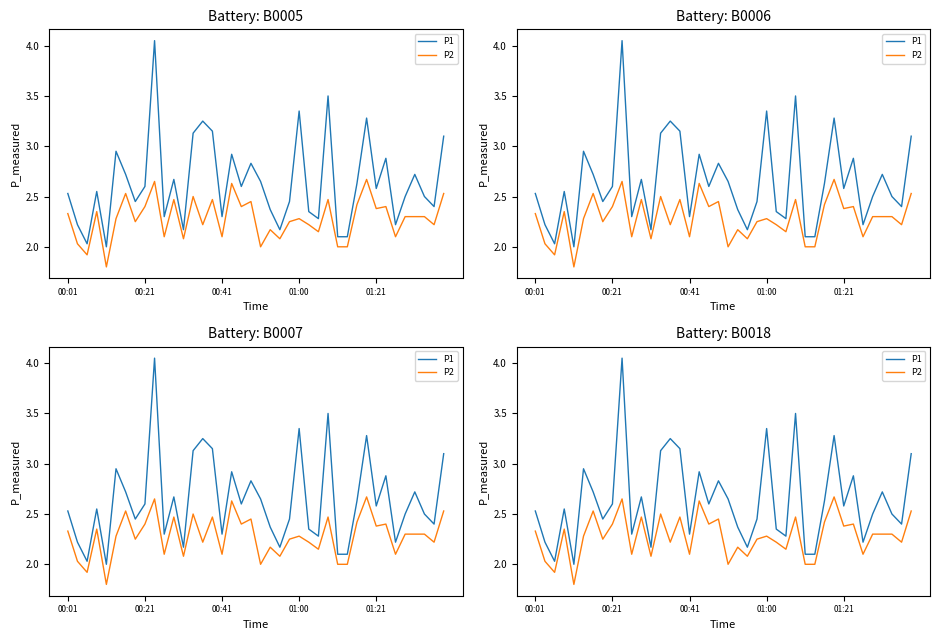

At 22, list the series in order from smallest to largest.

P2, P1